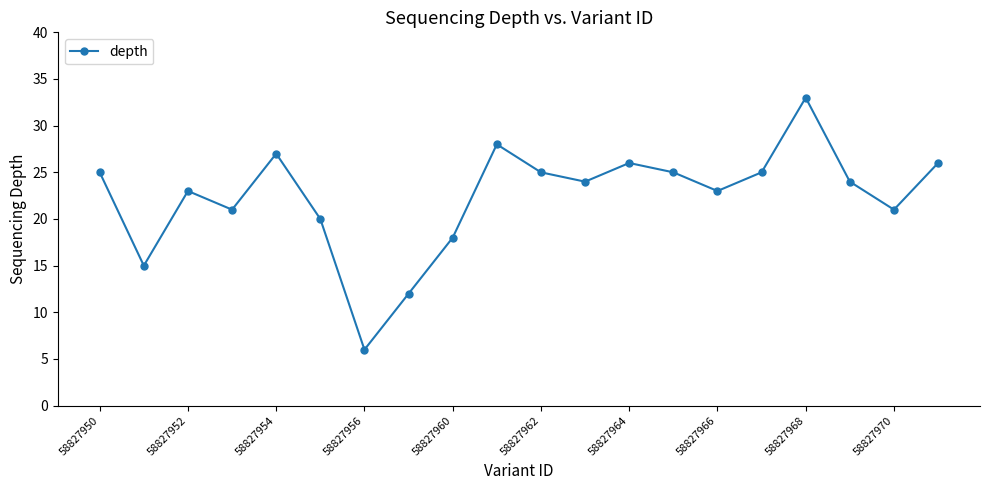

What is the smallest value displayed?

6